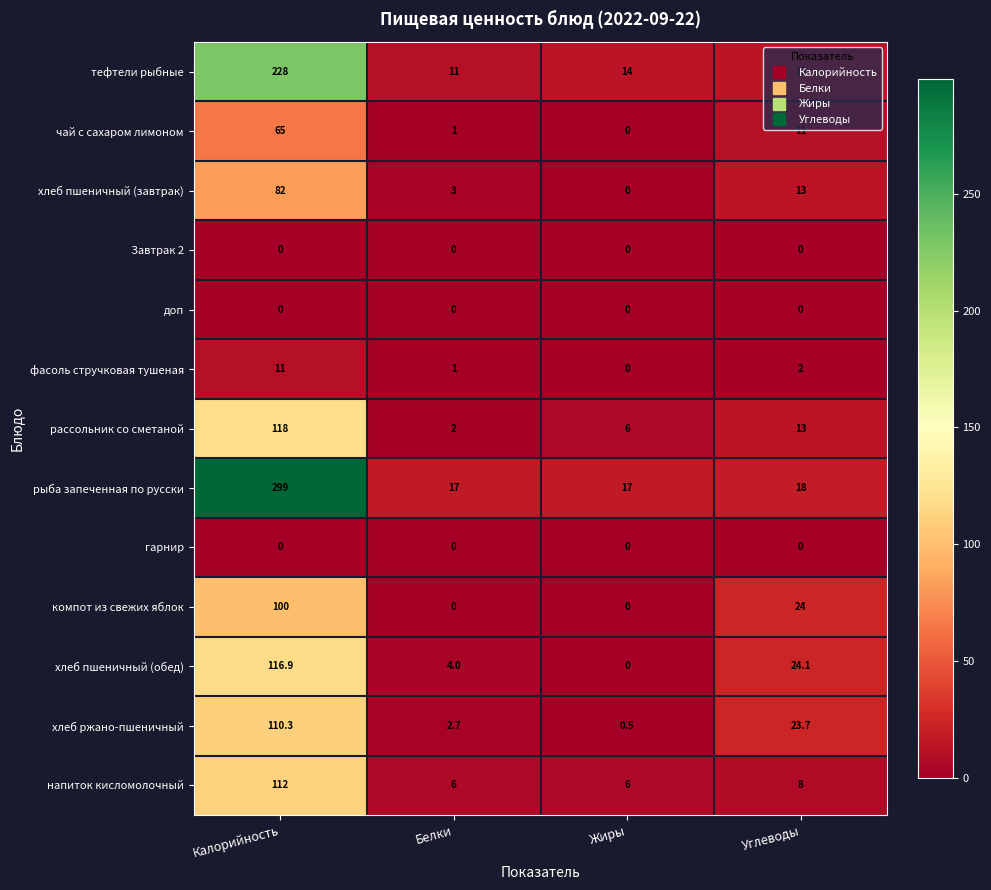

What is the difference between the чай с сахаром лимоном values at Жиры and Калорийность?

65.0